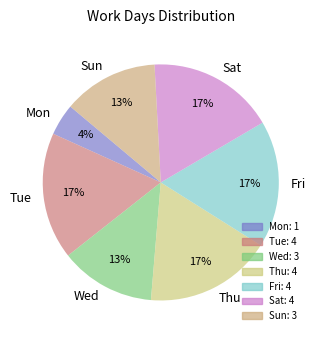

To the nearest percent, what portion does Wed represent?

13%